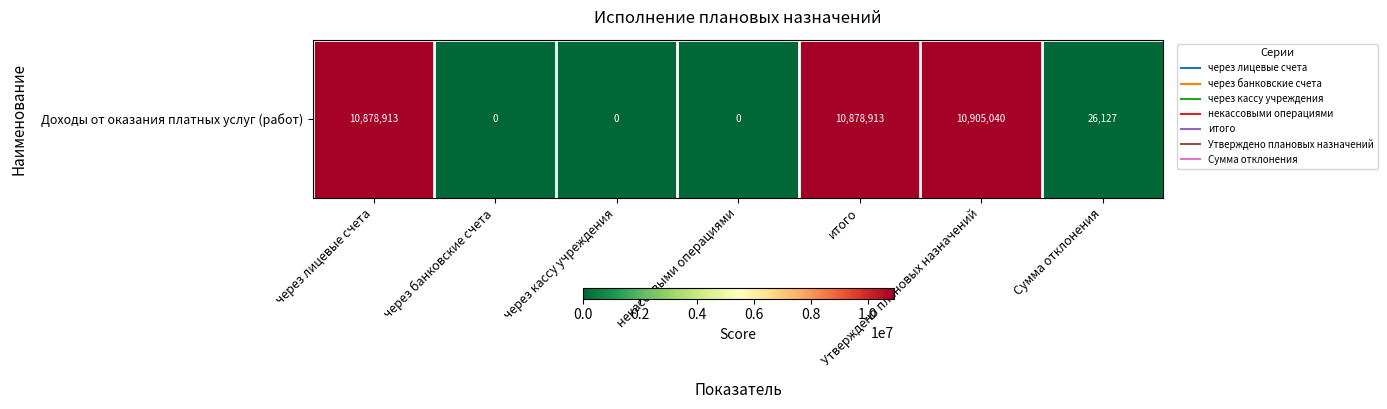

Reading left to right, what are all the values shown in this chart?

10878913.2	0.0	0.0	0.0	10878913.2	10905040.1	26126.9